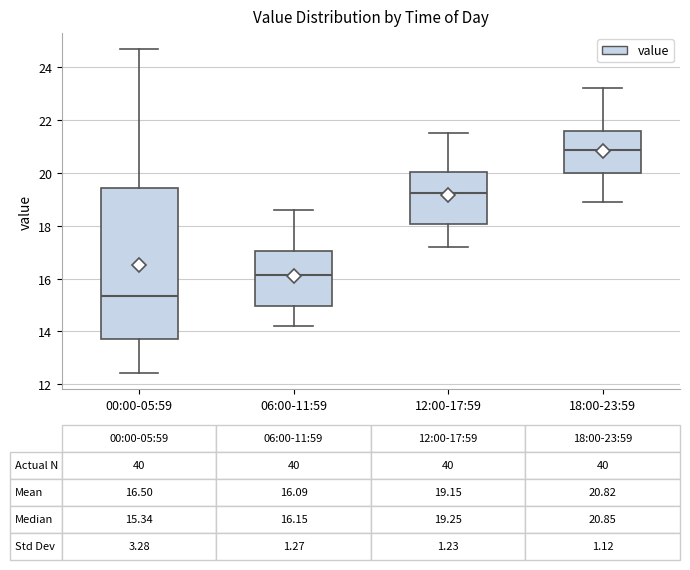

Which box is the tallest, from its lower edge to its upper edge?

00:00-05:59